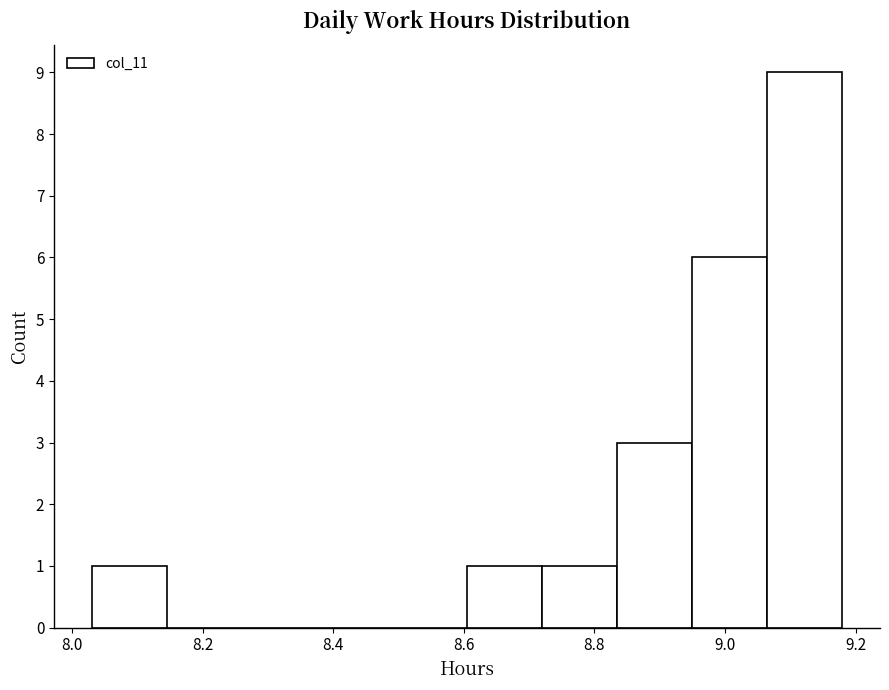

Reading left to right, transcribe this chart: for each bar, give the range it covers on the x-axis and its height. Neither the bar edges nor the heights are printed on the chart, so give them approximately, as read against the axes.

8.030 to 8.145: 1
8.145 to 8.260: 0
8.260 to 8.375: 0
8.375 to 8.490: 0
8.490 to 8.605: 0
8.605 to 8.720: 1
8.720 to 8.835: 1
8.835 to 8.950: 3
8.950 to 9.065: 6
9.065 to 9.180: 9